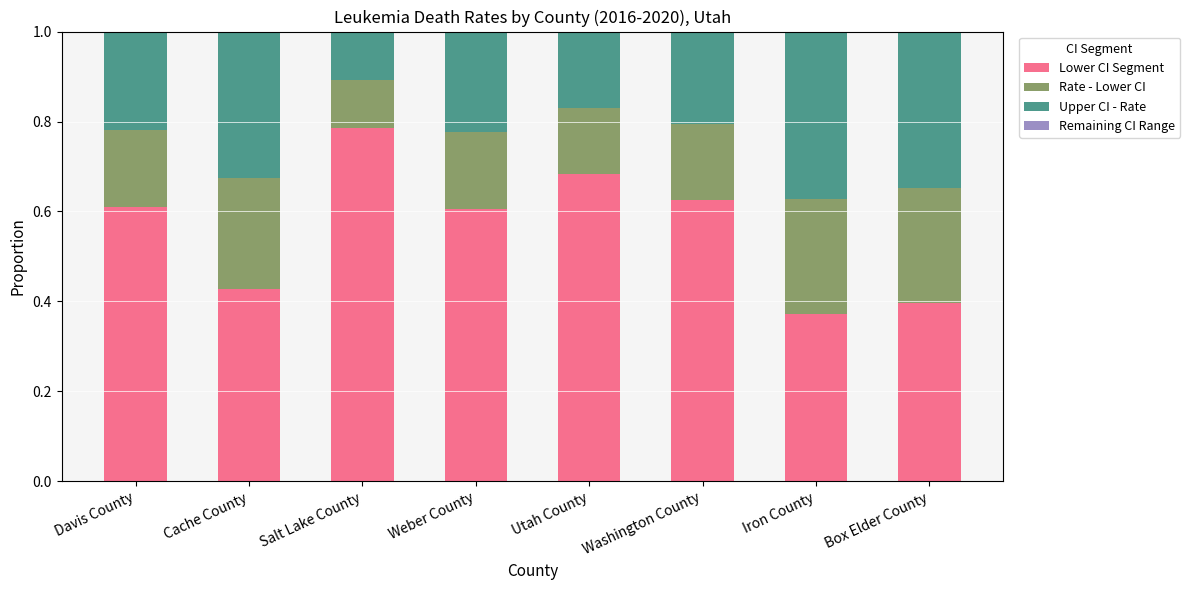

At which label does Lower CI Segment reach its minimum?

Iron County